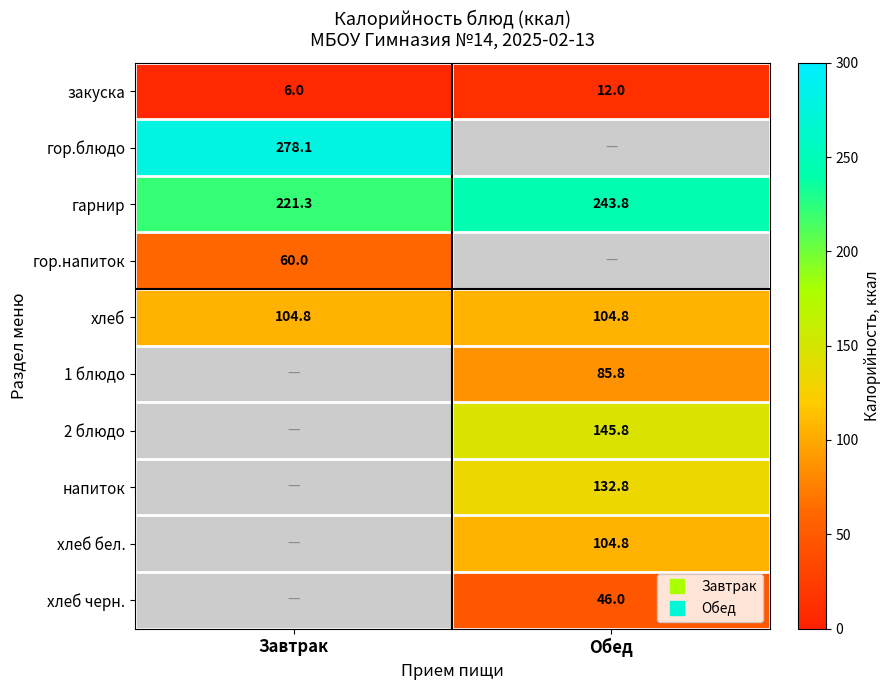

What is the lowest value of the гор.напиток series?

60.0